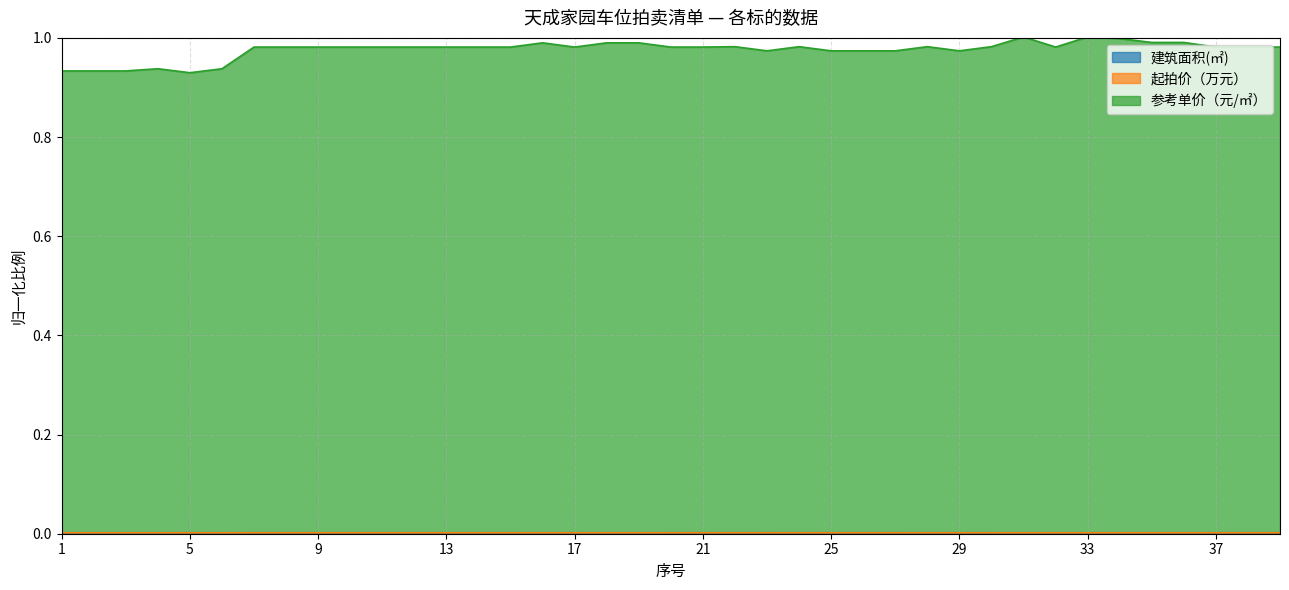

How many lines are shown in the chart?

3